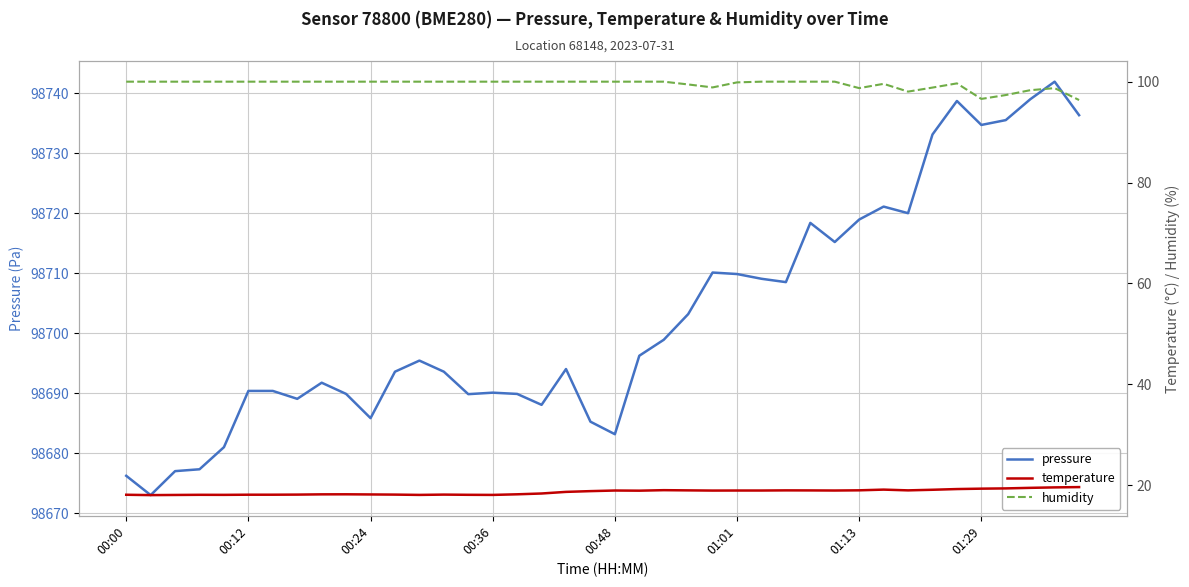

What is the minimum value shown in the chart?

18.0